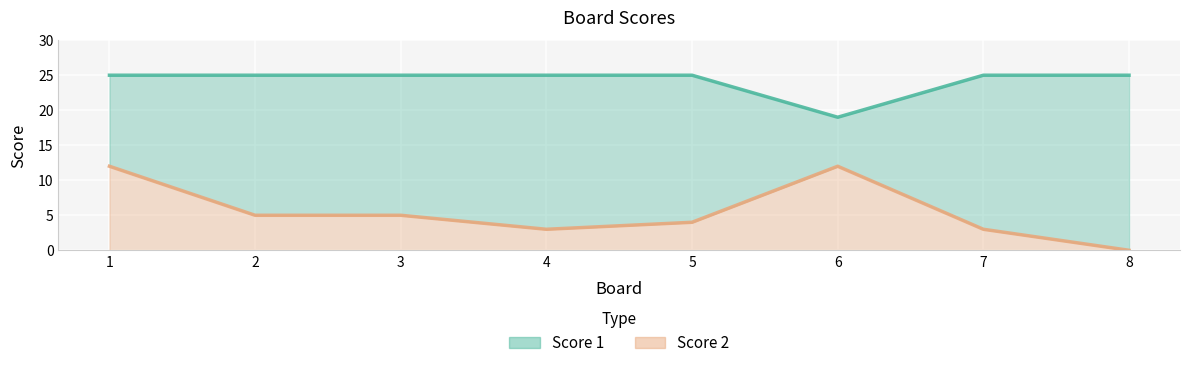

At which label does Score 2 reach its peak?

1